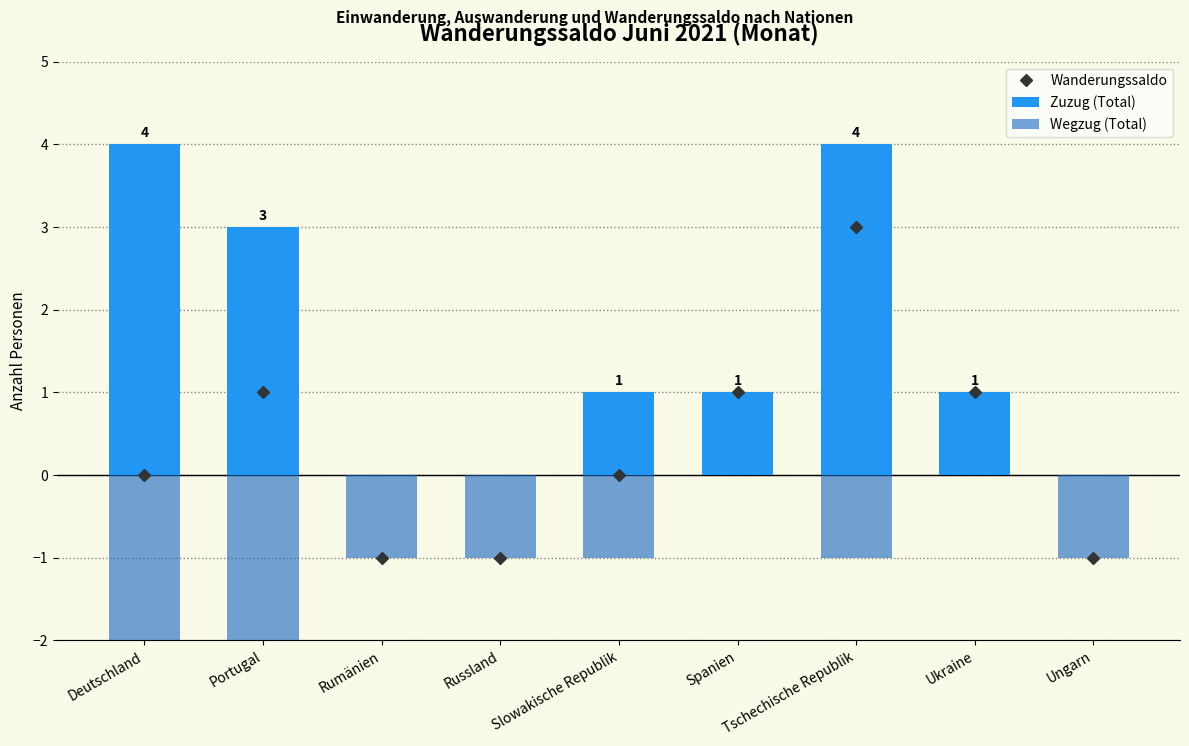

List the series in order of their overall mean, lowest first.

Wegzug (Total), Wanderungssaldo, Zuzug (Total)